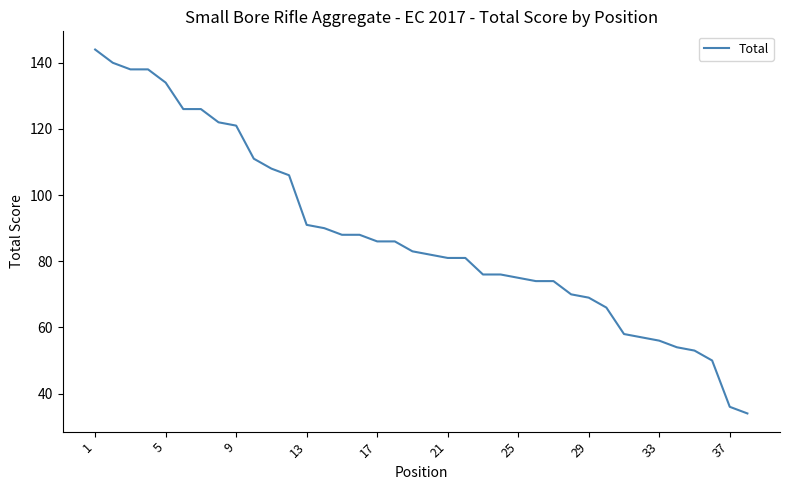

What is the smallest value displayed?

34